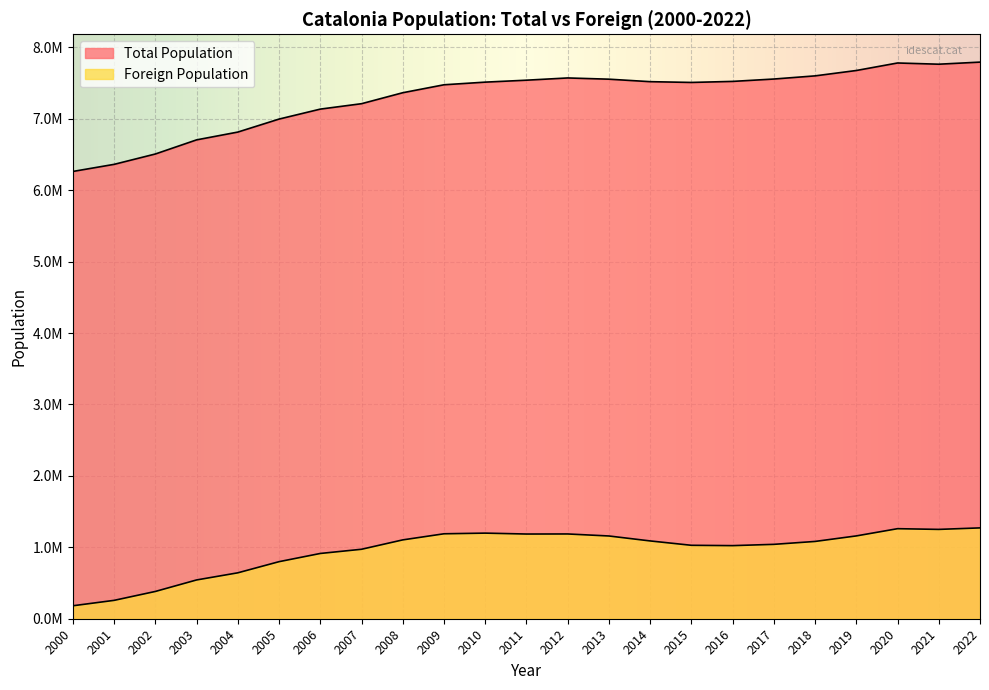

Does the chart display data point markers on the line(s)?

No